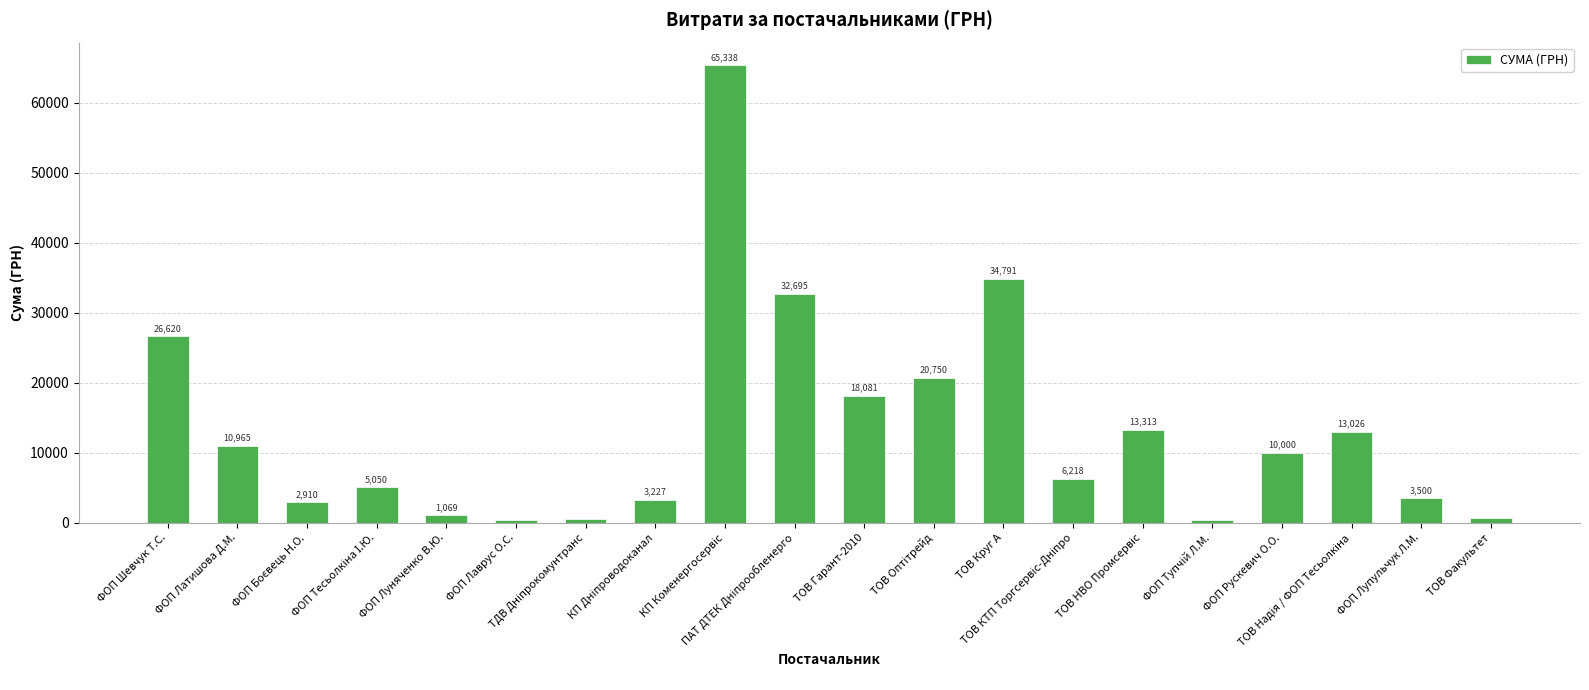

Where does the data first go above 10000?

ФОП Шевчук Т.С.